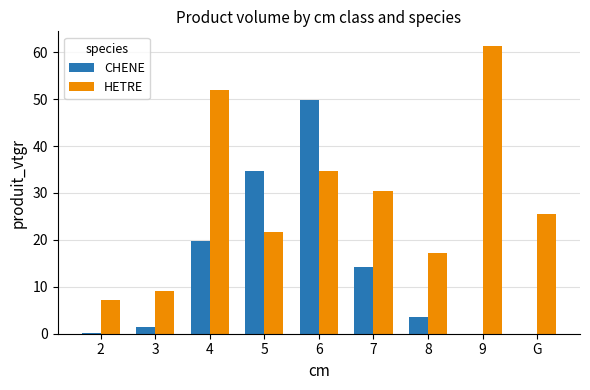

How many values in the CHENE series exceed 3?

5